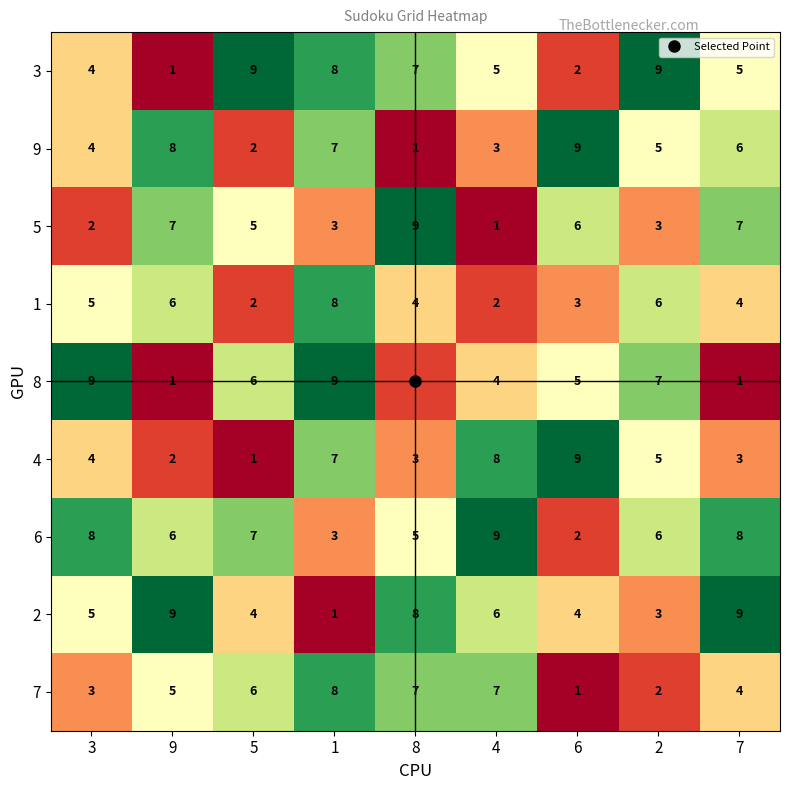

What value does the 4 series have at 3?

4